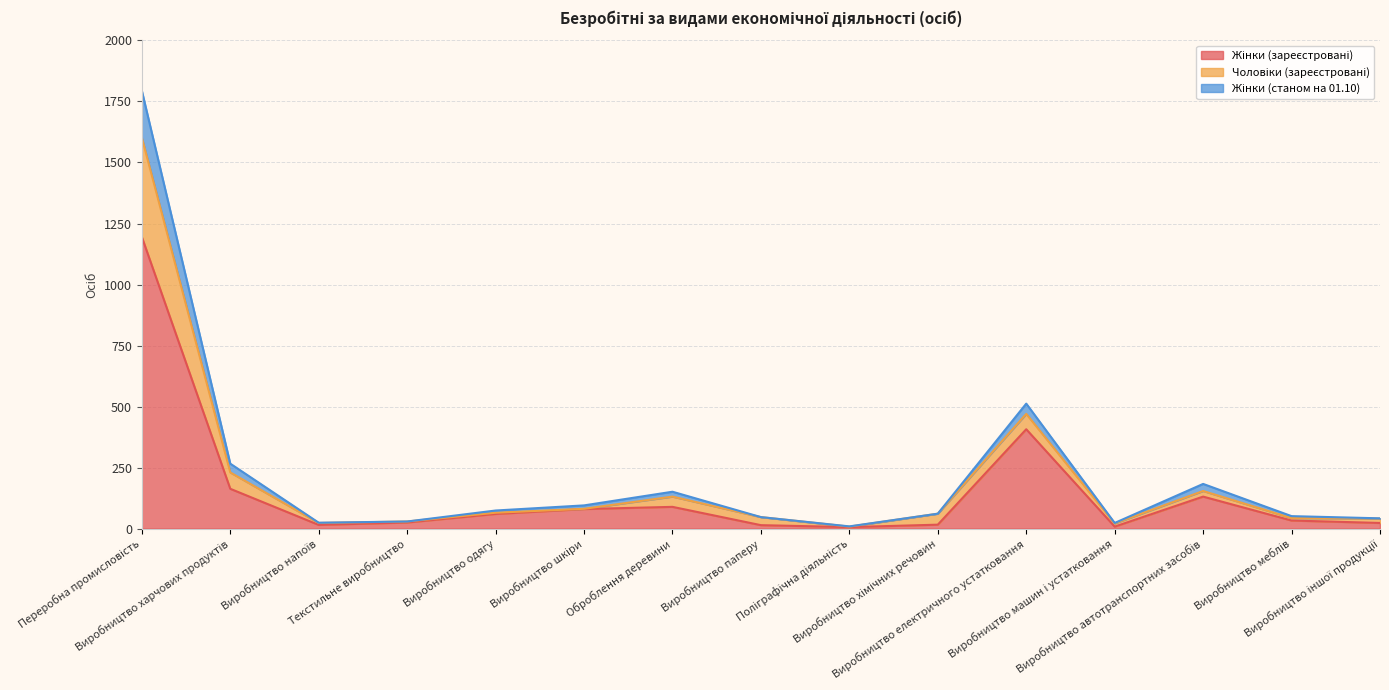

What is the average value of the Жінки (зареєстровані) series?

151